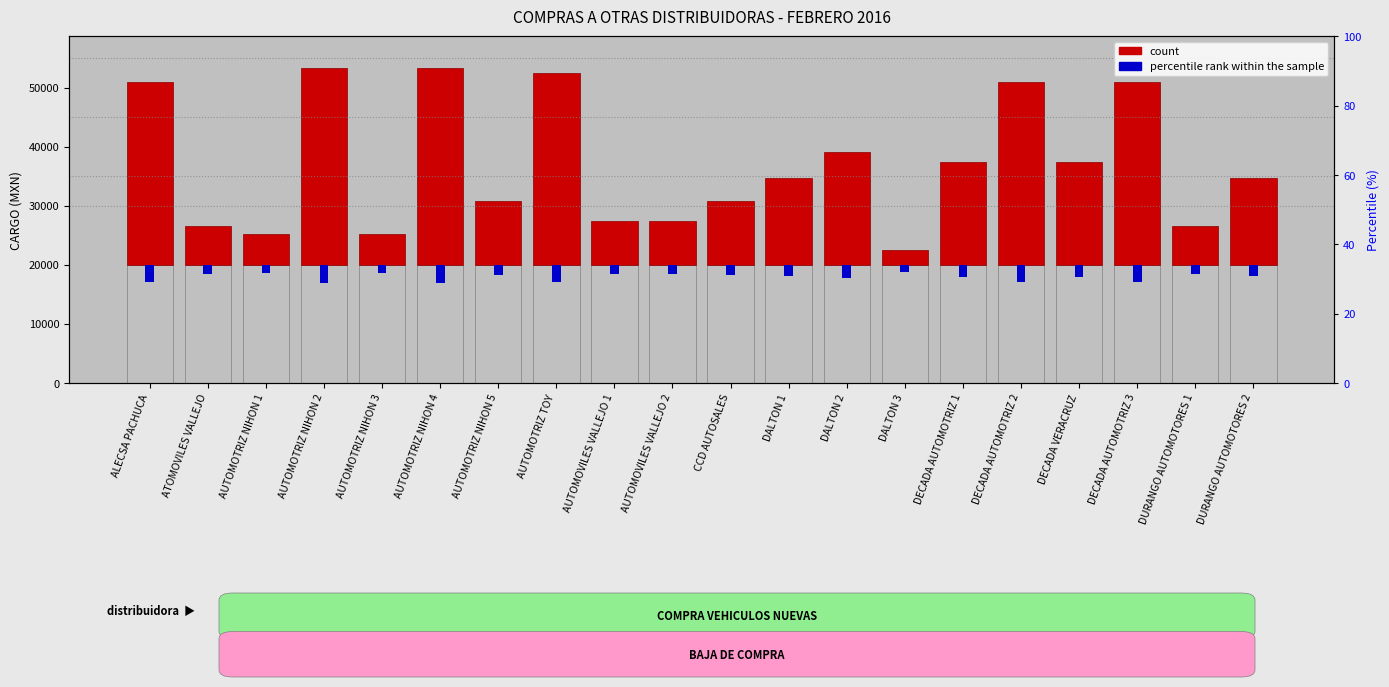

Is it true that count equals 6999.8 at AUTOMOTRIZ NIHON 1?

False